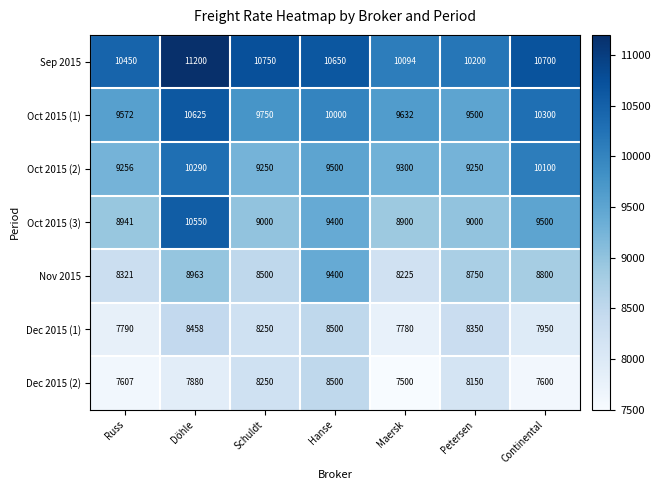

What value does the Dec 2015 (2) series have at Continental, to the nearest 50?

7600